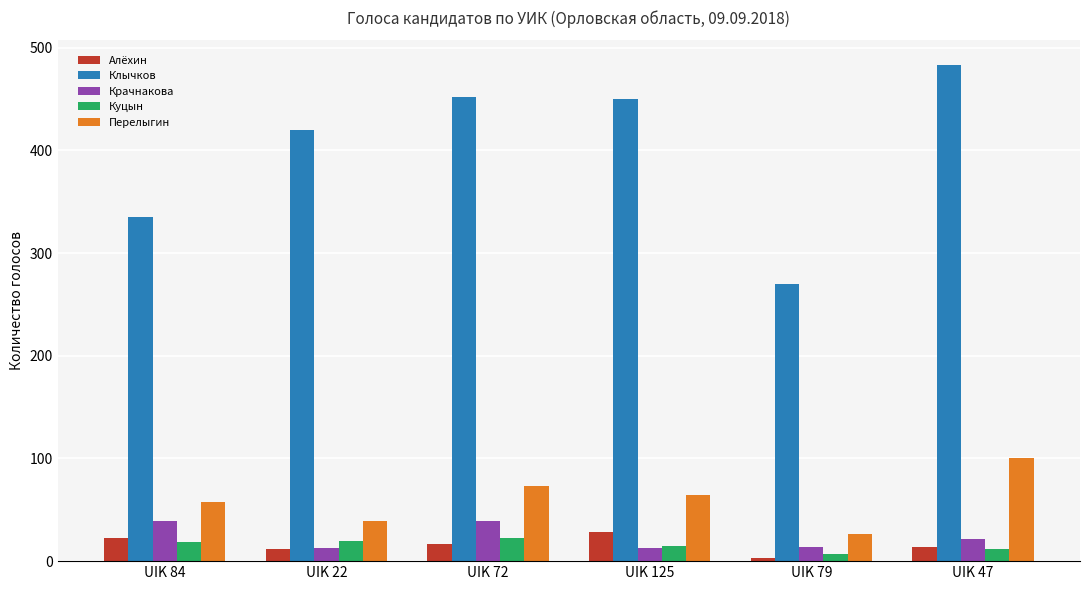

How many distinct data groups are displayed?

5